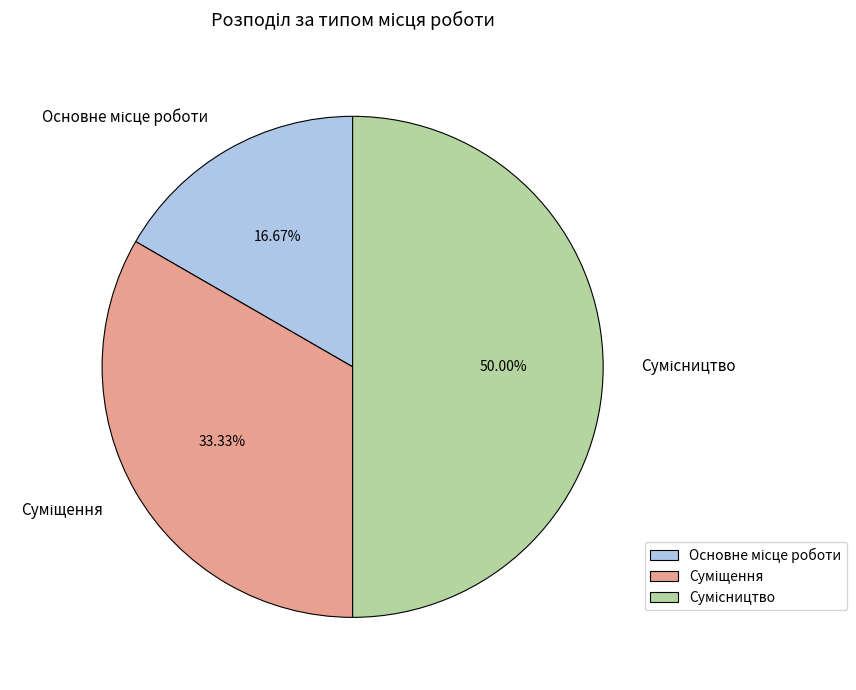

To the nearest percent, what portion does Сумісництво represent?

50%